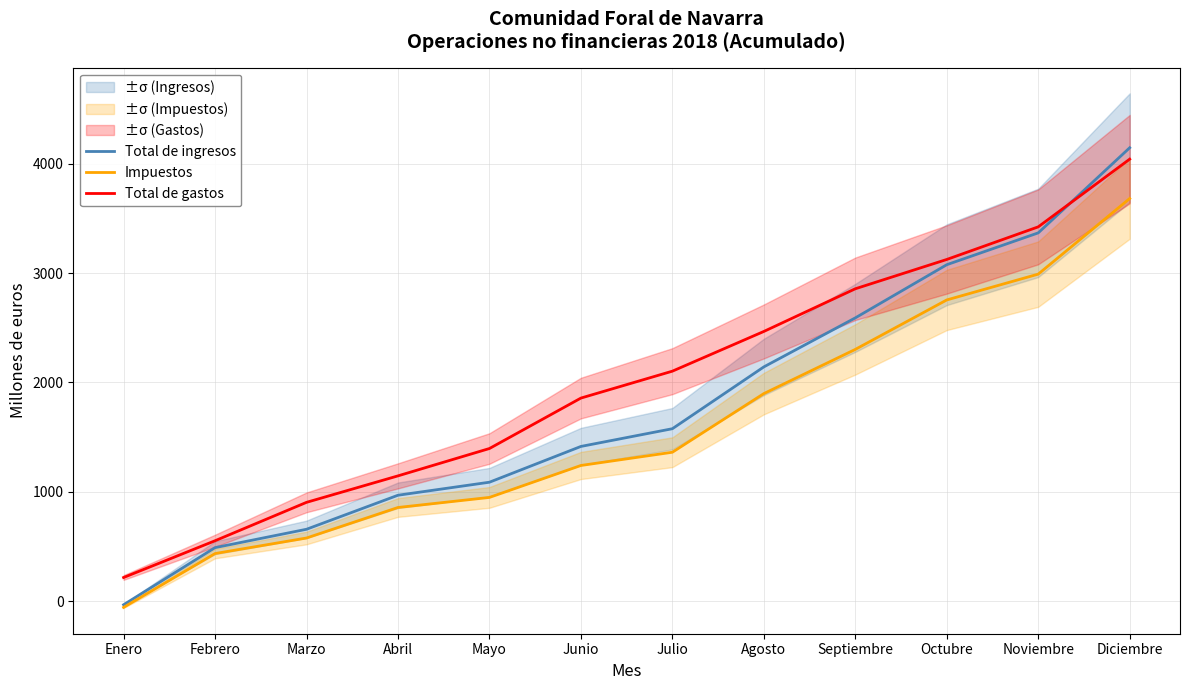

What is the lowest value of the Total de ingresos series?

-32